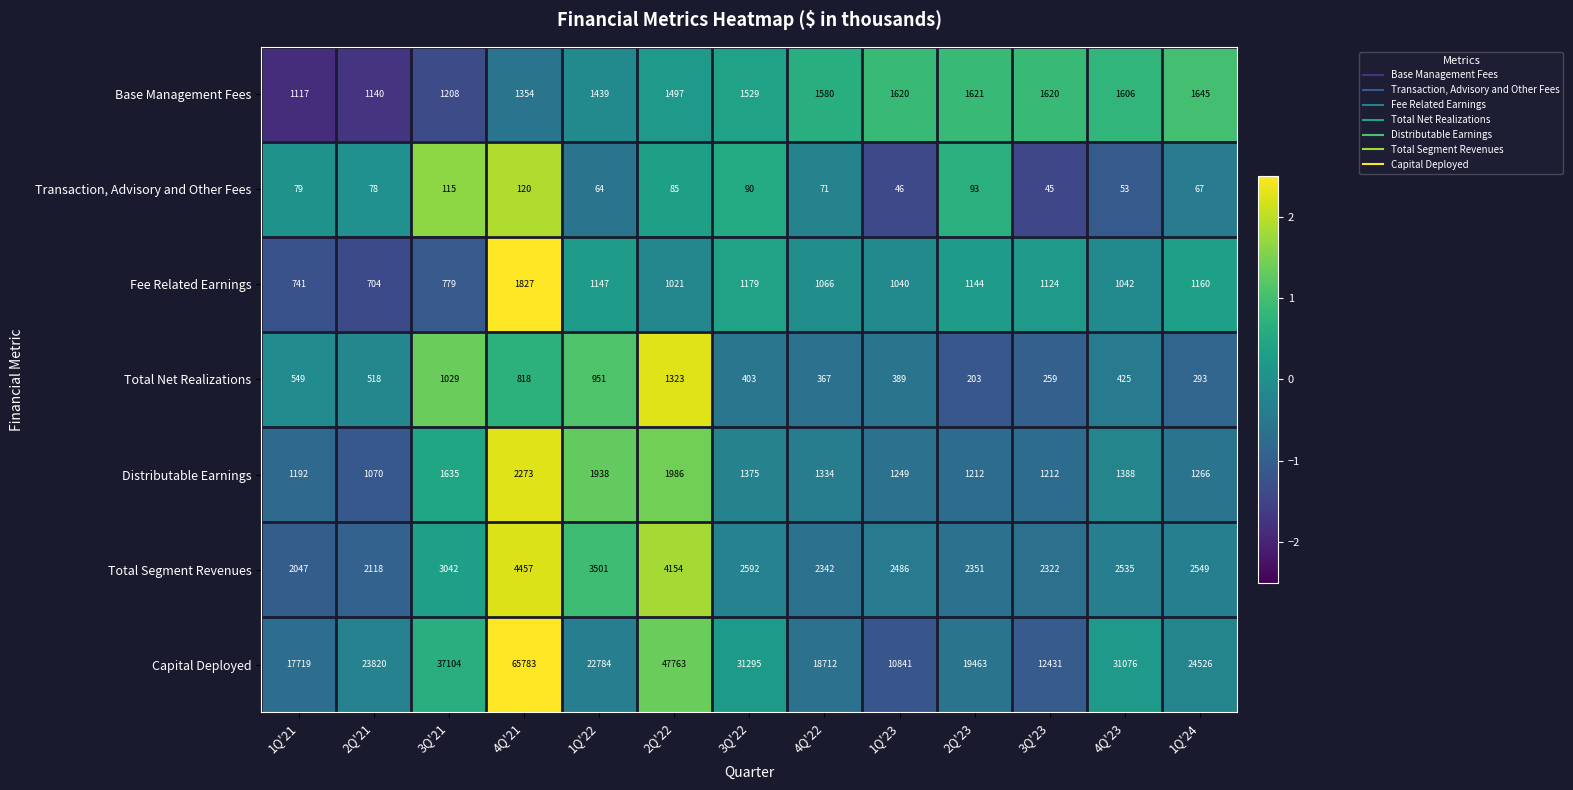

What is the minimum value shown in the chart?

45